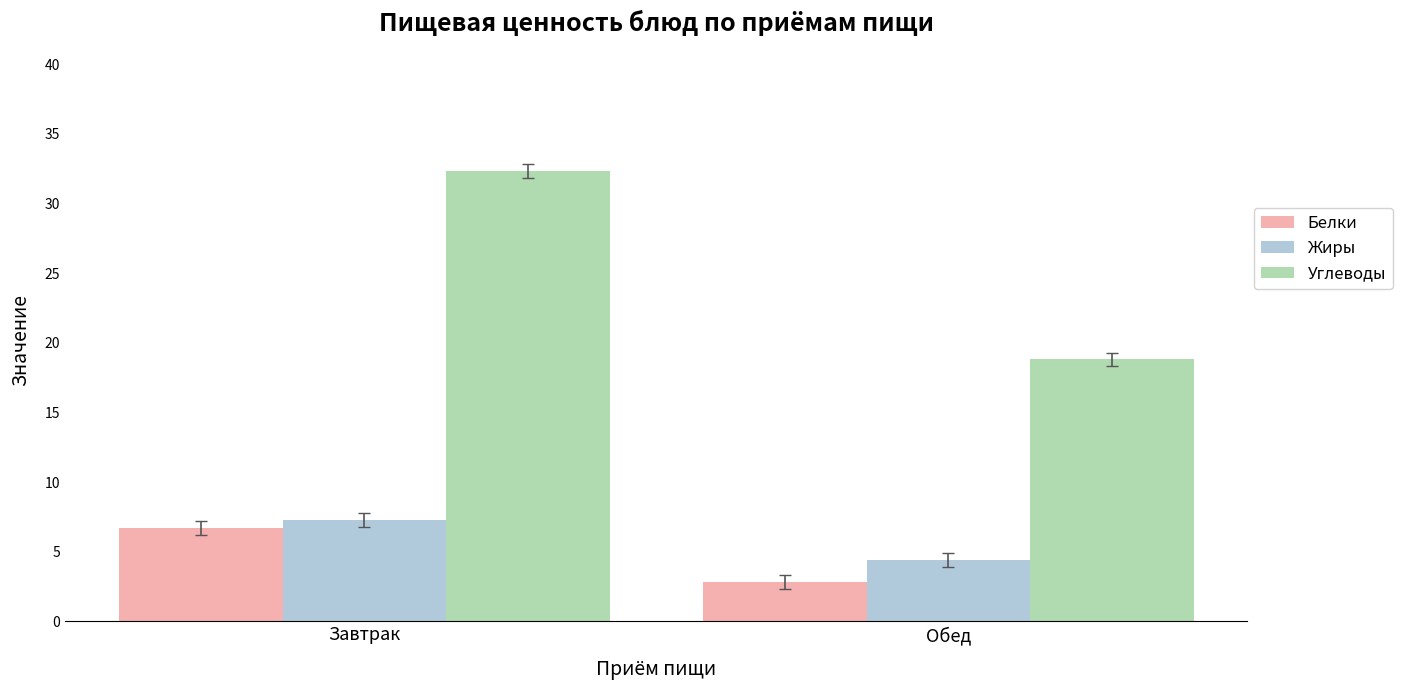

What is the spread (max minus min) of values at Завтрак?

25.6